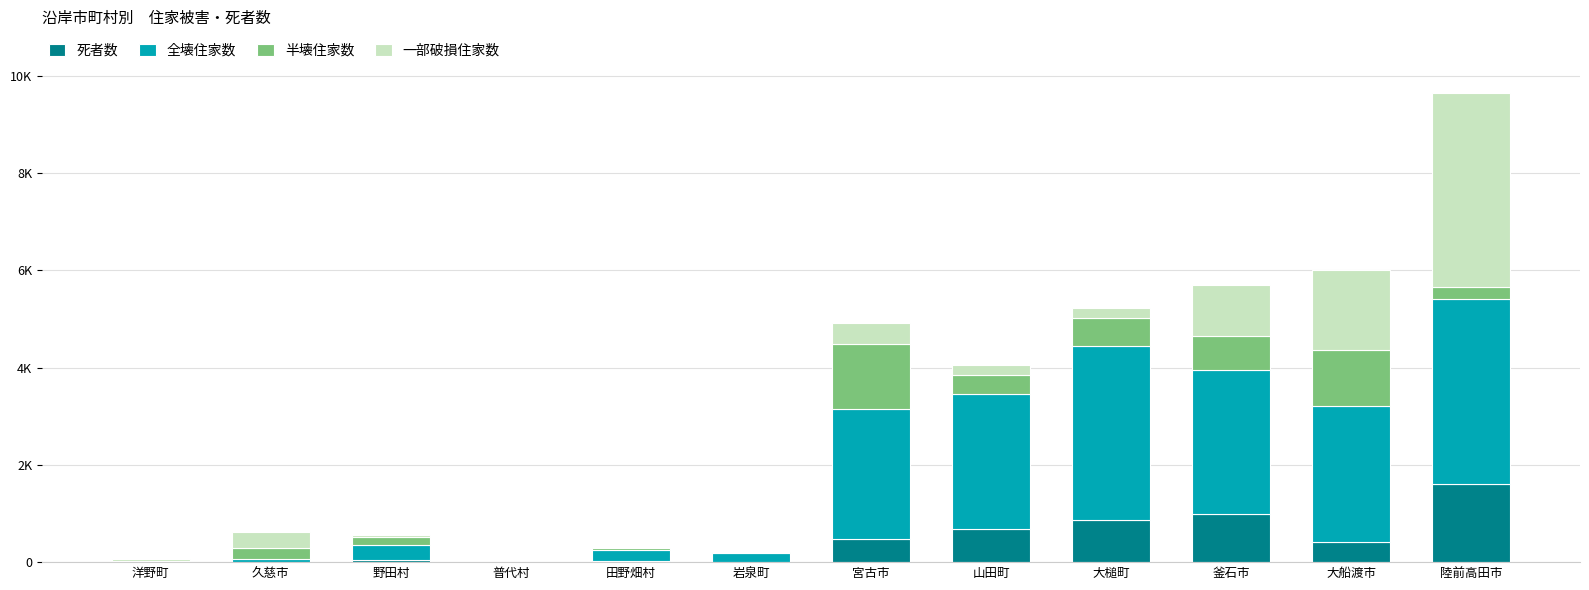

What are all the series names shown in the legend?

死者数, 全壊住家数, 半壊住家数, 一部破損住家数